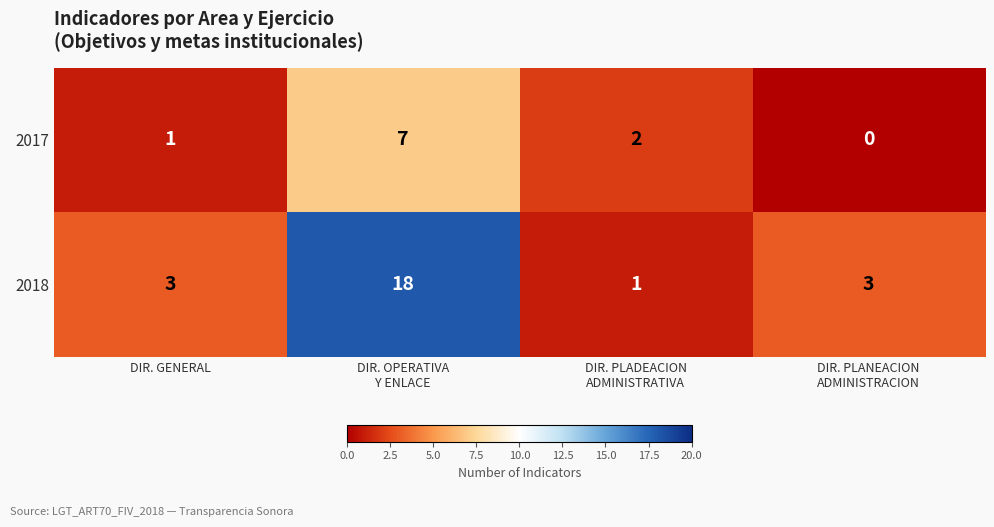

Reading left to right, list all the values displayed in this chart.

2017: 1	7	2	0
2018: 3	18	1	3